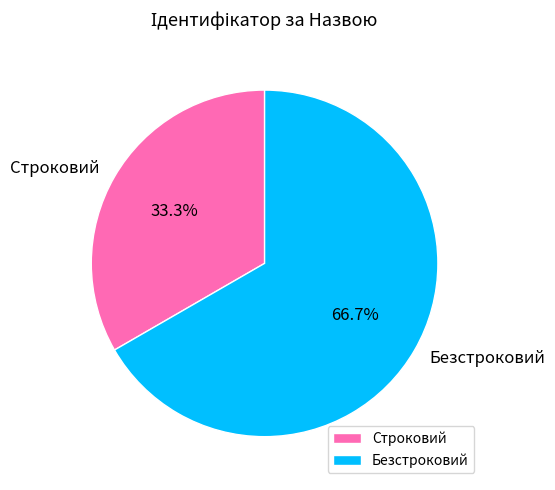

To the nearest percent, what is the difference between the largest and smallest slice percentages?

33%